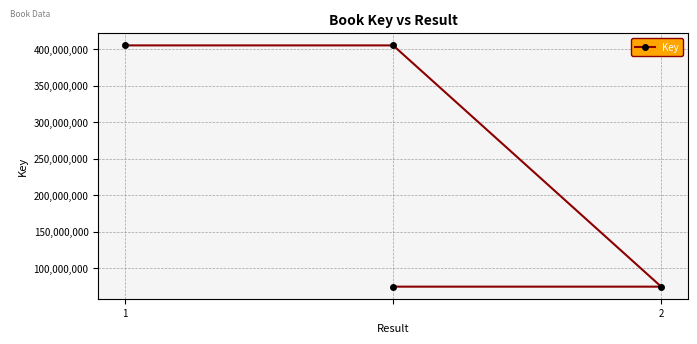

Which label corresponds to the smallest value in the chart?

2